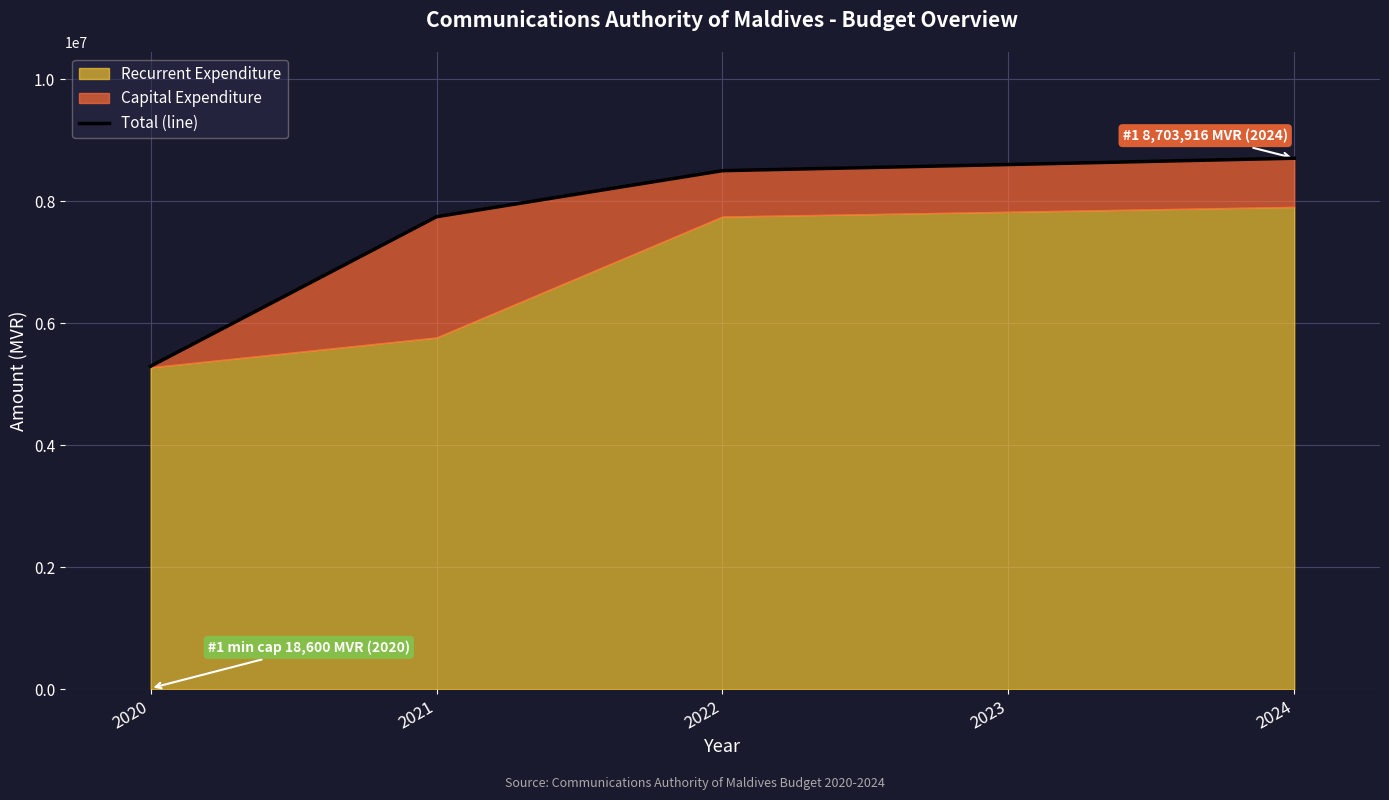

What is the minimum value shown in the chart?

5295756